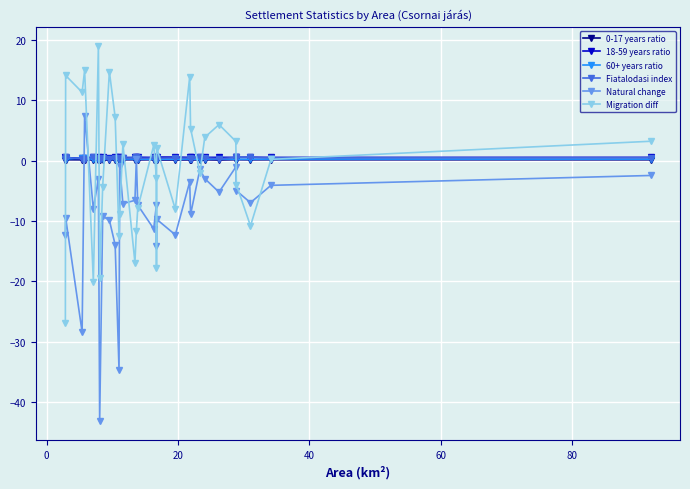

What is the lowest value of the Natural change series?

-43.2